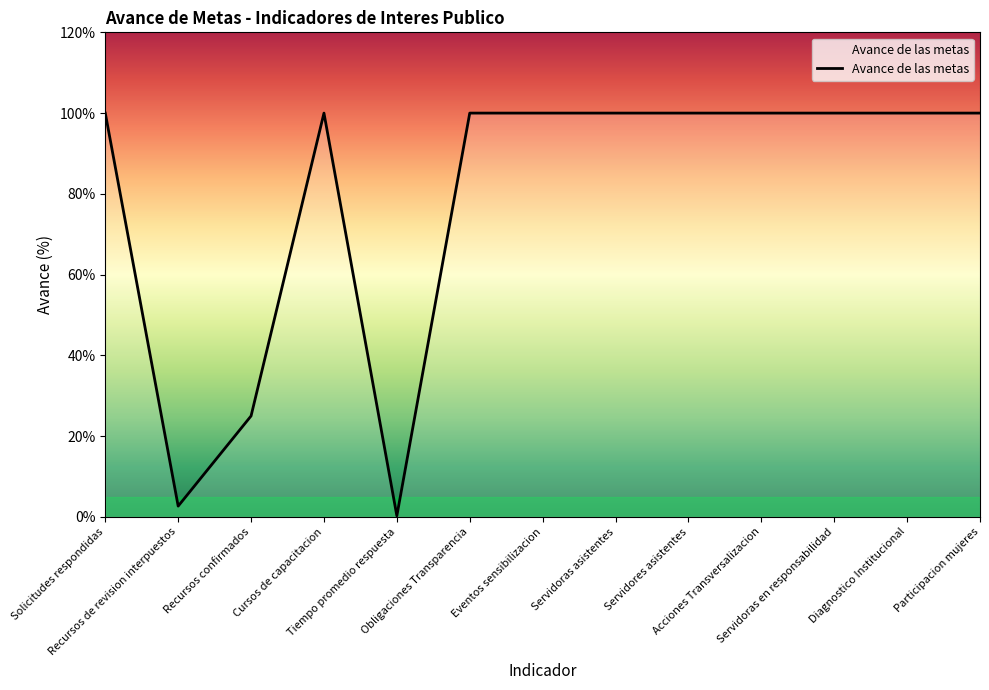

The value at Cursos de capacitacion is 37.5. True or false?

False